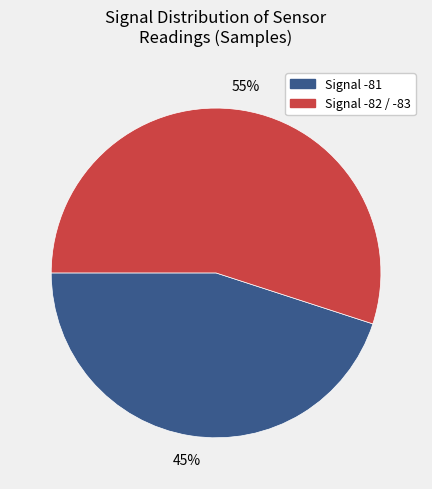

To the nearest percent, what is the difference between the largest and smallest slice percentages?

10%